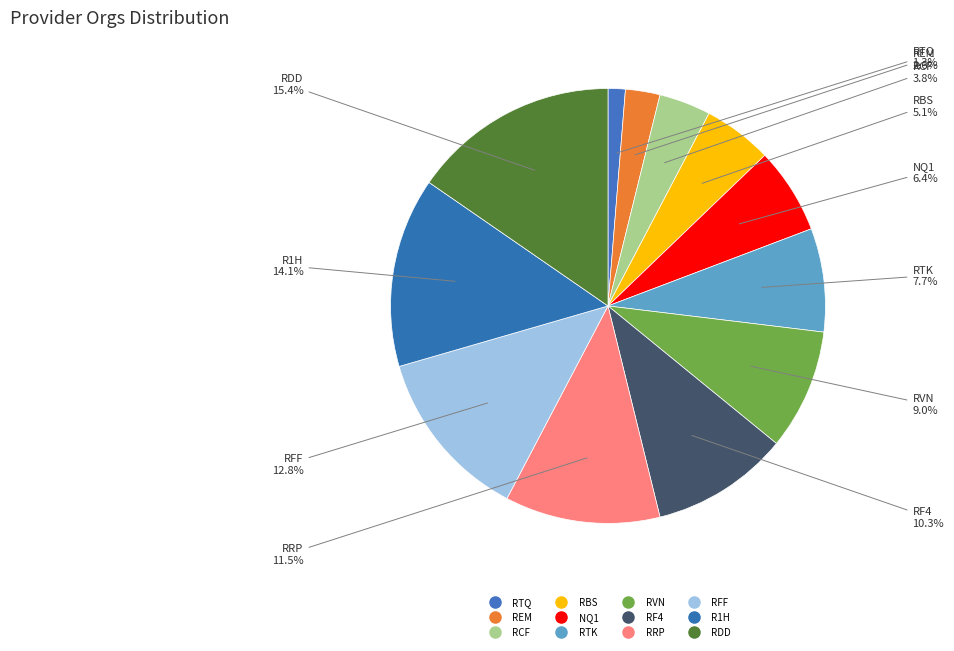

What portion of the pie excludes RCF?

96.2%